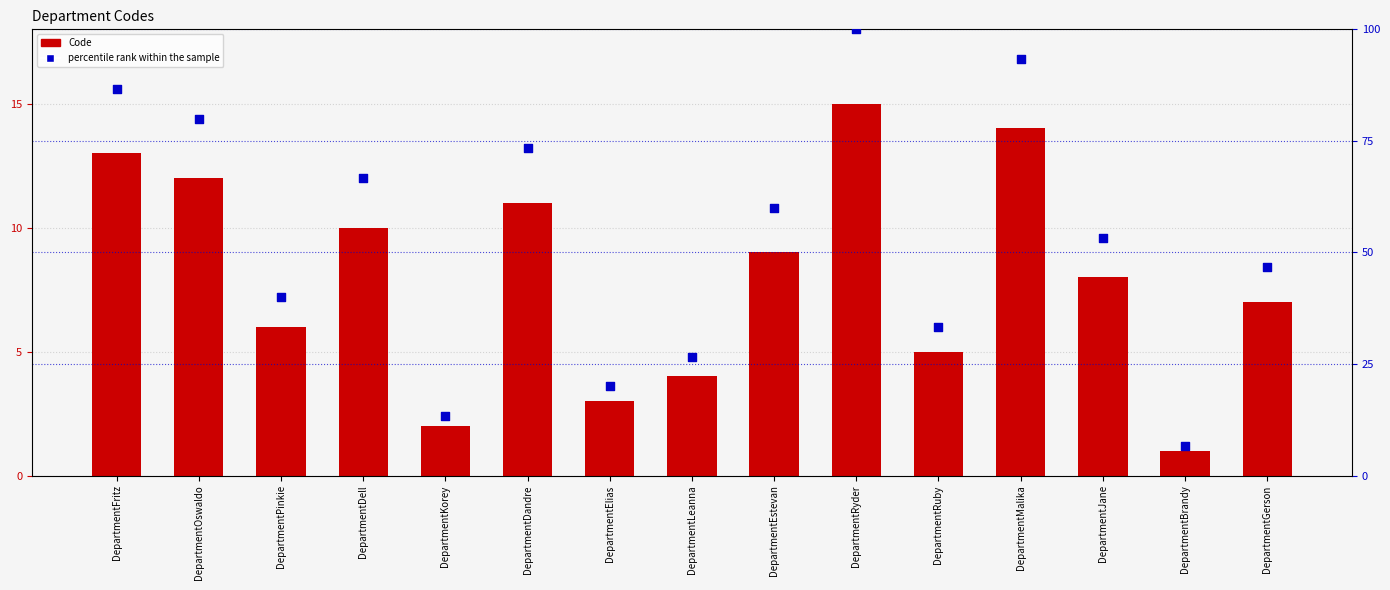

Is the value of percentile rank within the sample at DepartmentRyder greater than the value of Code at DepartmentOswaldo?

Yes